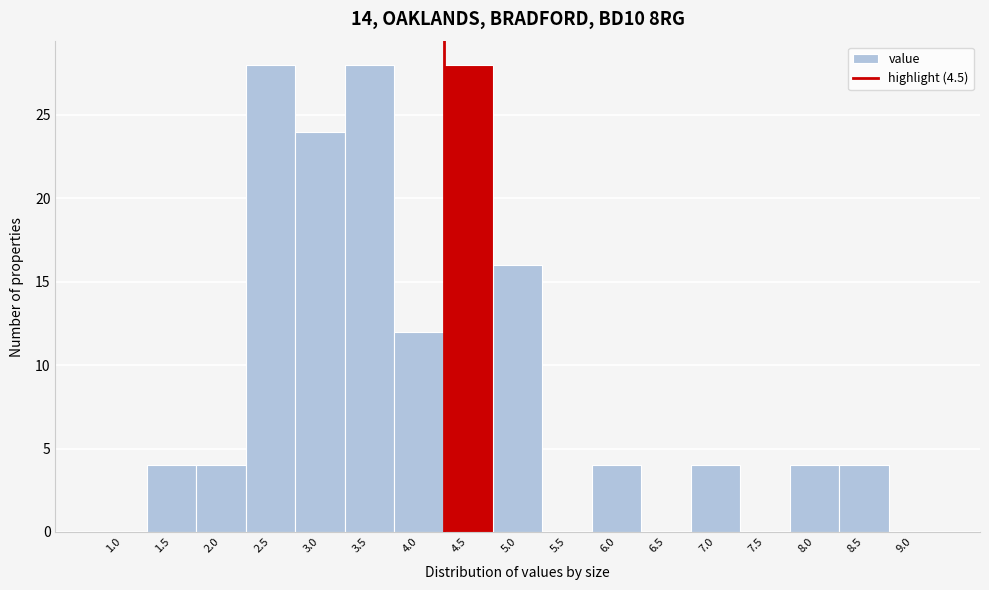

Reading left to right, extract all data points from this chart.

1.0=0	1.5=4	2.0=4	2.5=28	3.0=24	3.5=28	4.0=12	4.5=28	5.0=16	5.5=0	6.0=4	6.5=0	7.0=4	7.5=0	8.0=4	8.5=4	9.0=0